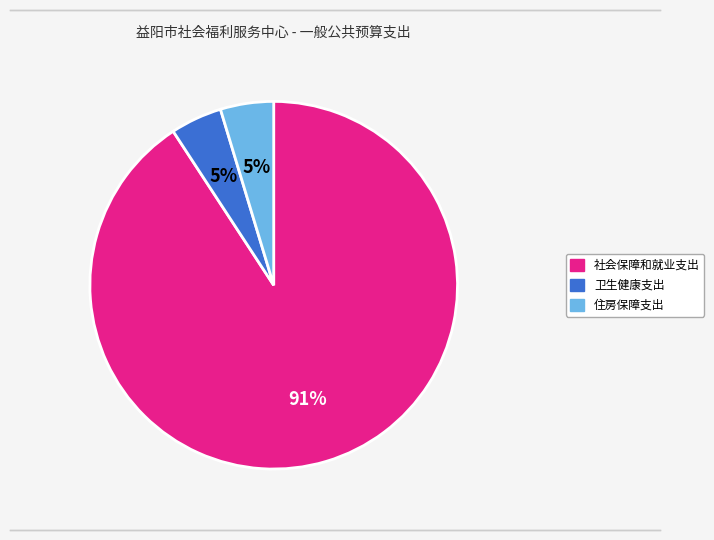

Which category has the biggest portion of the pie?

社会保障和就业支出